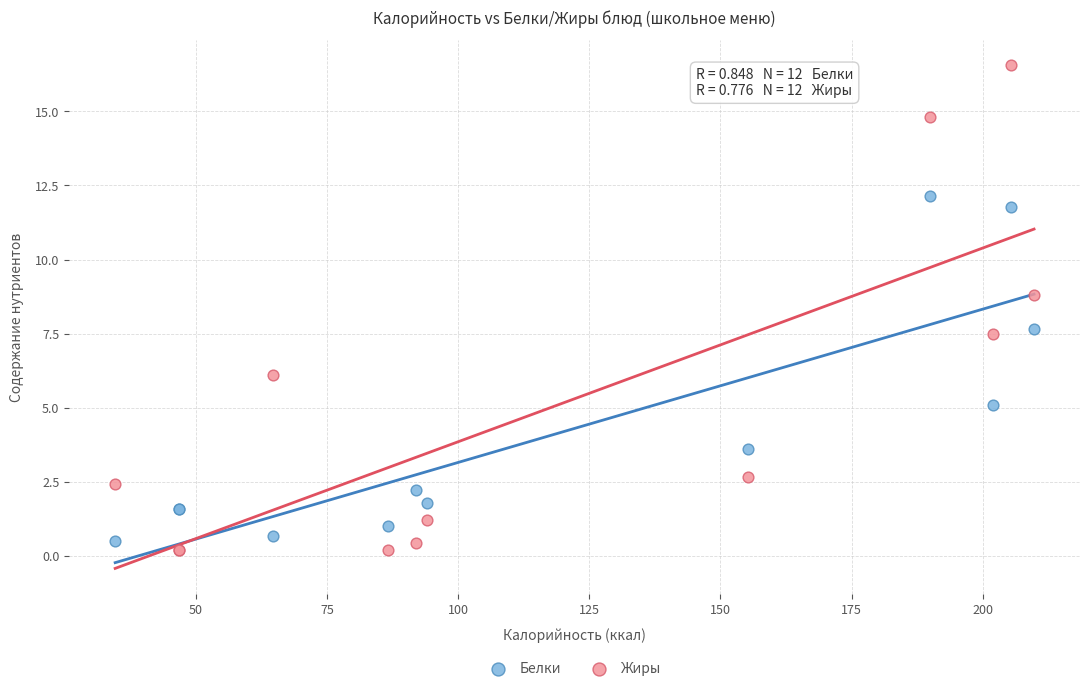

Which series has the largest Y range (max minus min)?

Жиры